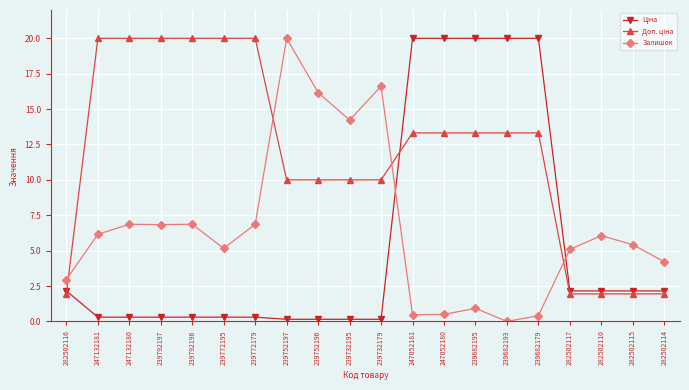

The Залишок series shows 8.5 at 247132181. True or false?

False